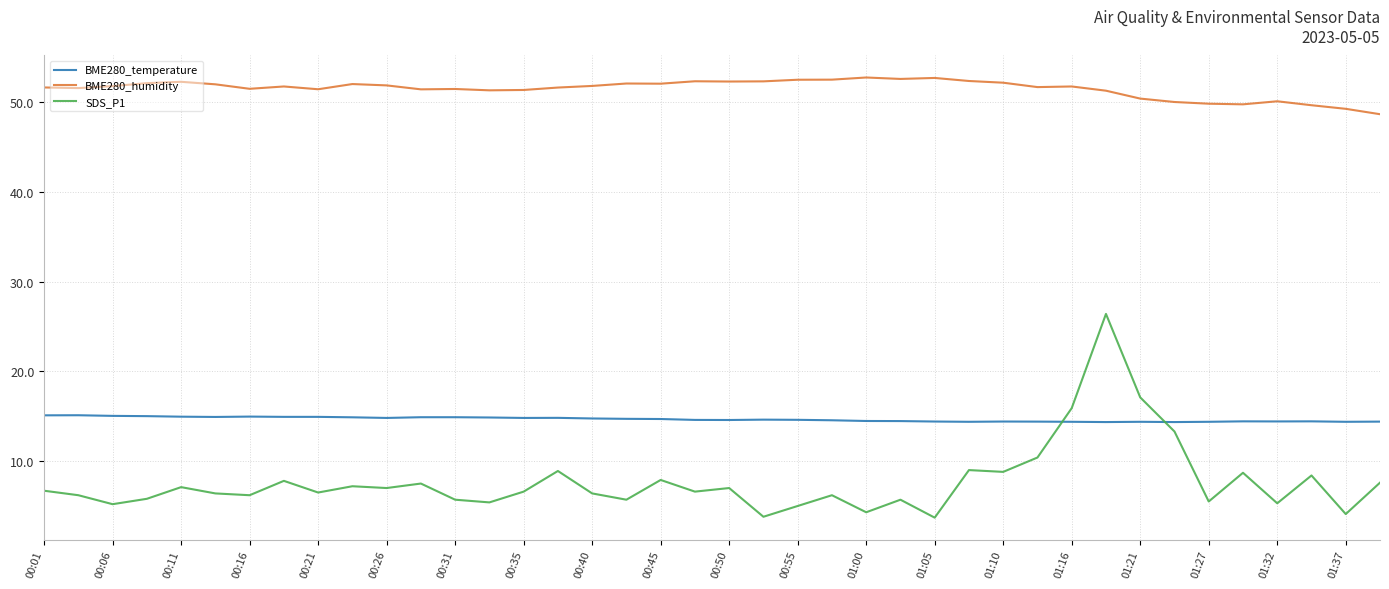

List the series in order of their peak value, lowest first.

BME280_temperature, SDS_P1, BME280_humidity